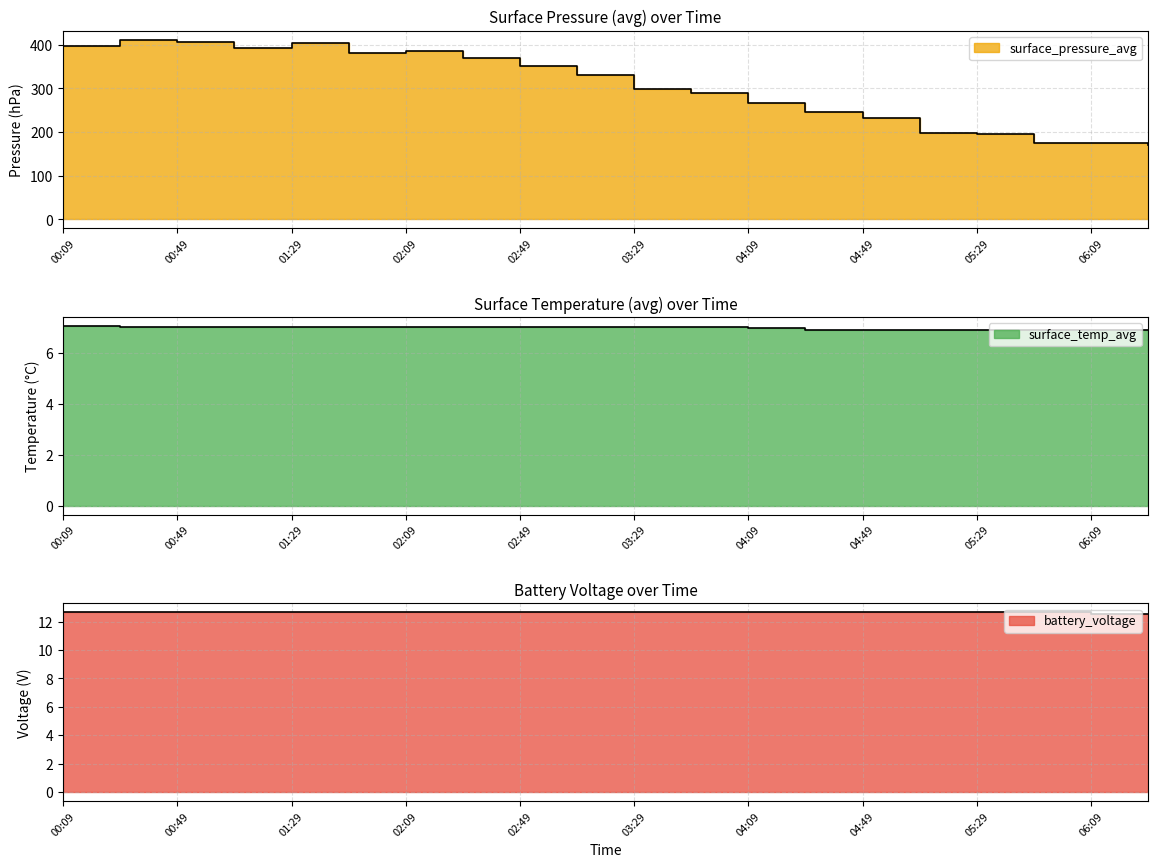

Is the value of surface_temp_avg at 06:09 greater than the value of battery_voltage at 00:09?

No